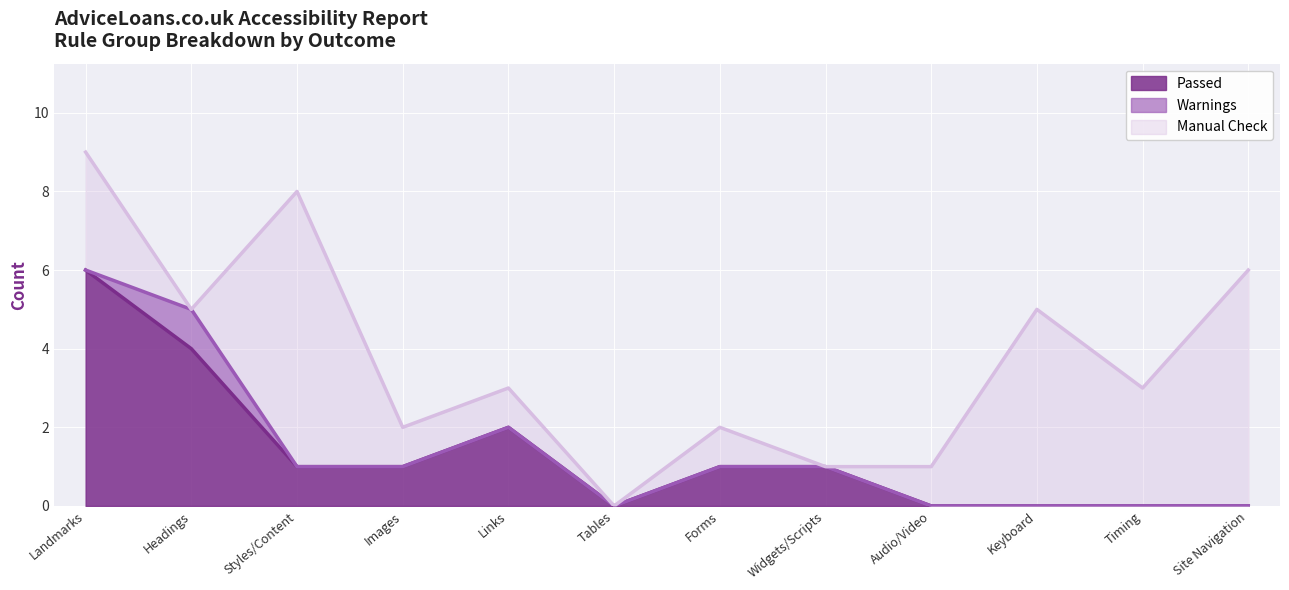

True or false: Manual Check has more than 2 interior local peaks.

True